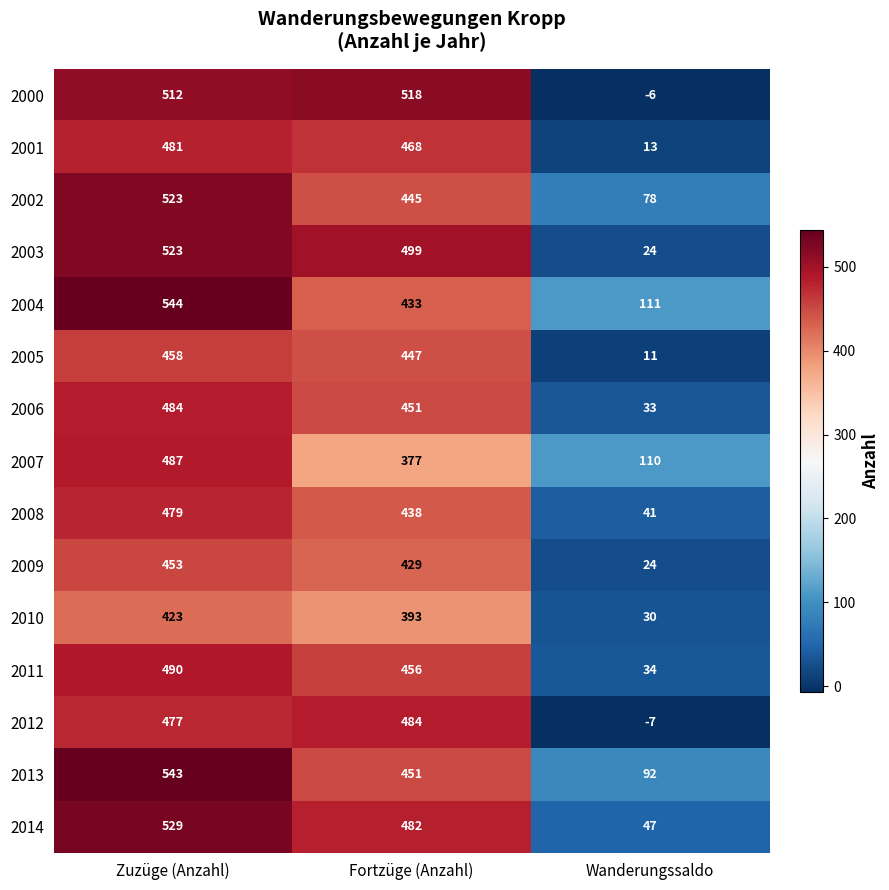

Which series has the largest total across all categories?

2004